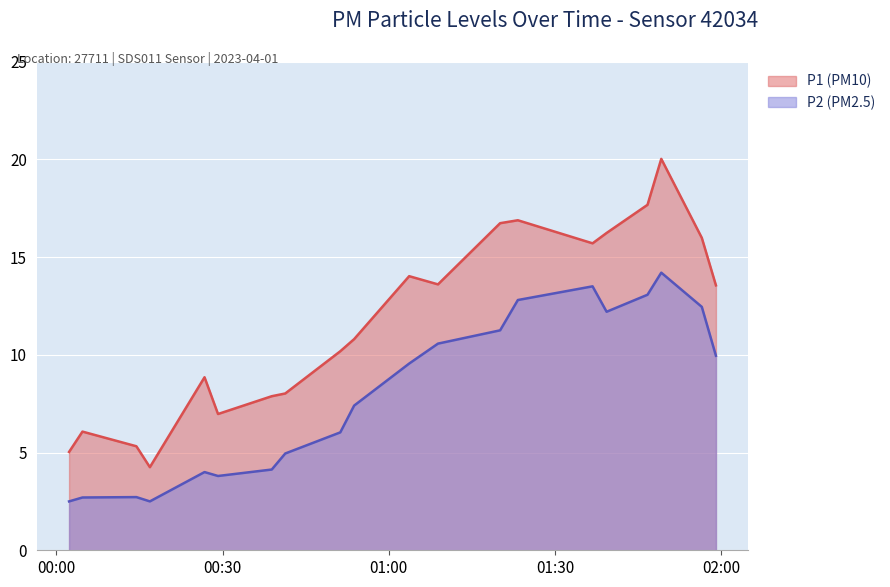

What is the difference between the P1 values at 2023-04-01T01:46:41 and 2023-04-01T01:20:05?

0.9